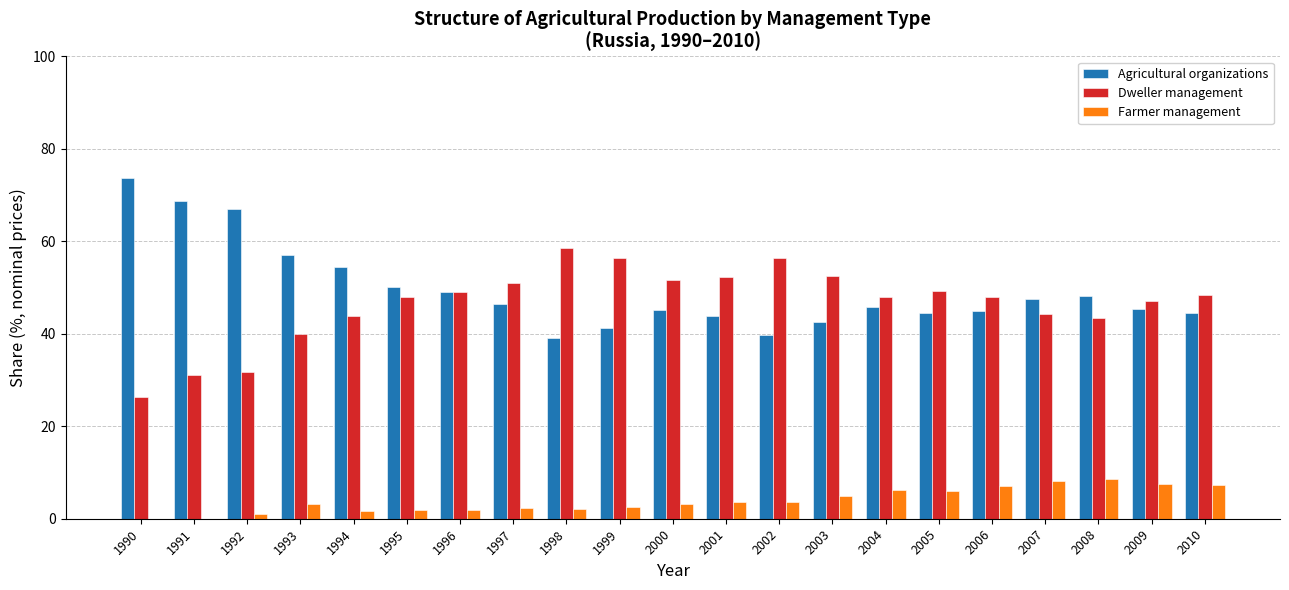

What is the total value across all series at 1994?

100.0